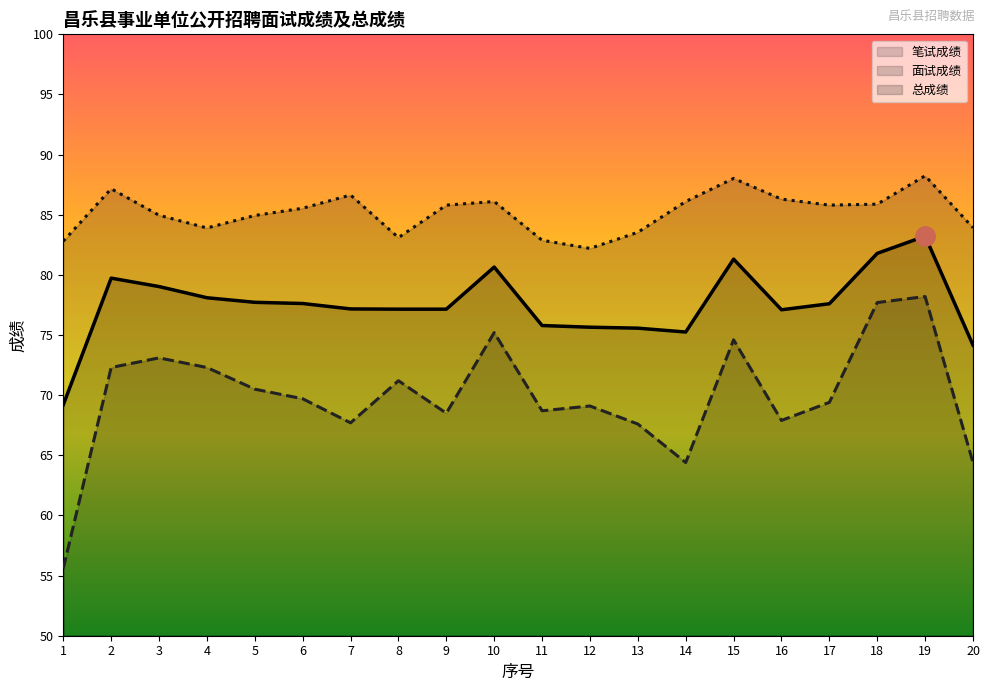

List the series in order of their overall mean, lowest first.

笔试成绩, 总成绩, 面试成绩